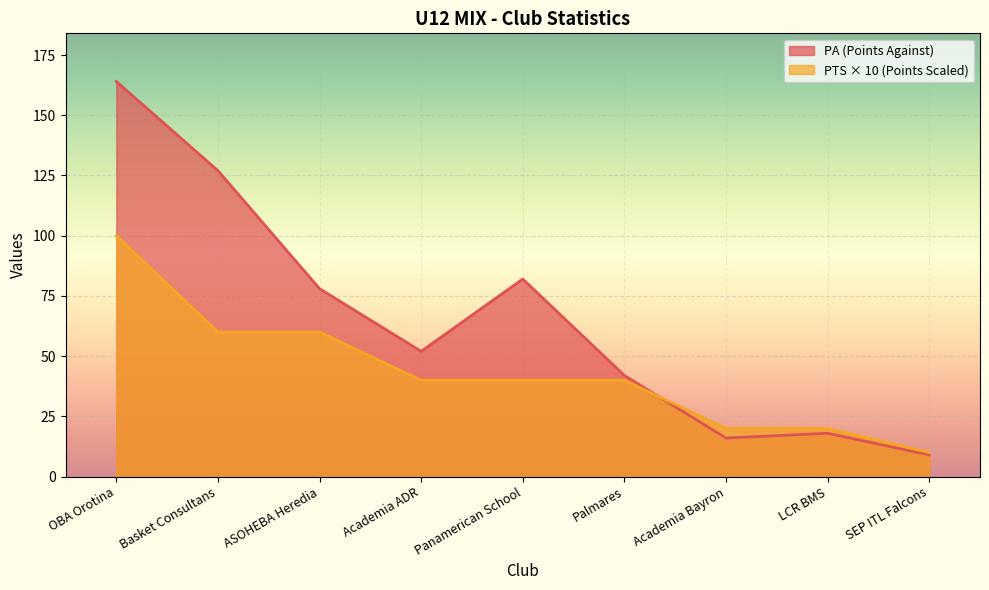

At Panamerican School, list the series in order from smallest to largest.

PTS × 10 (Points Scaled), PA (Points Against)